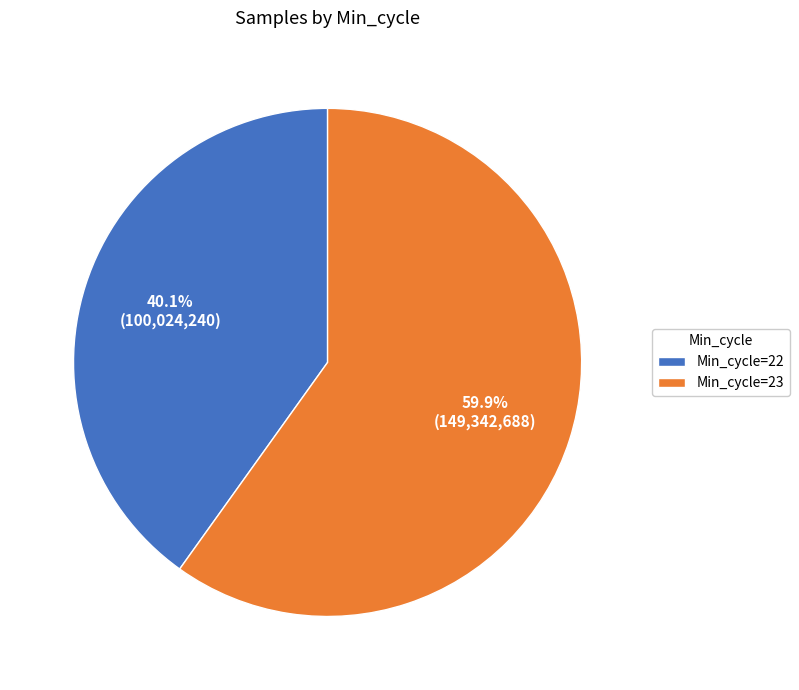

Rank the categories by value from highest to lowest.

Min_cycle=23, Min_cycle=22